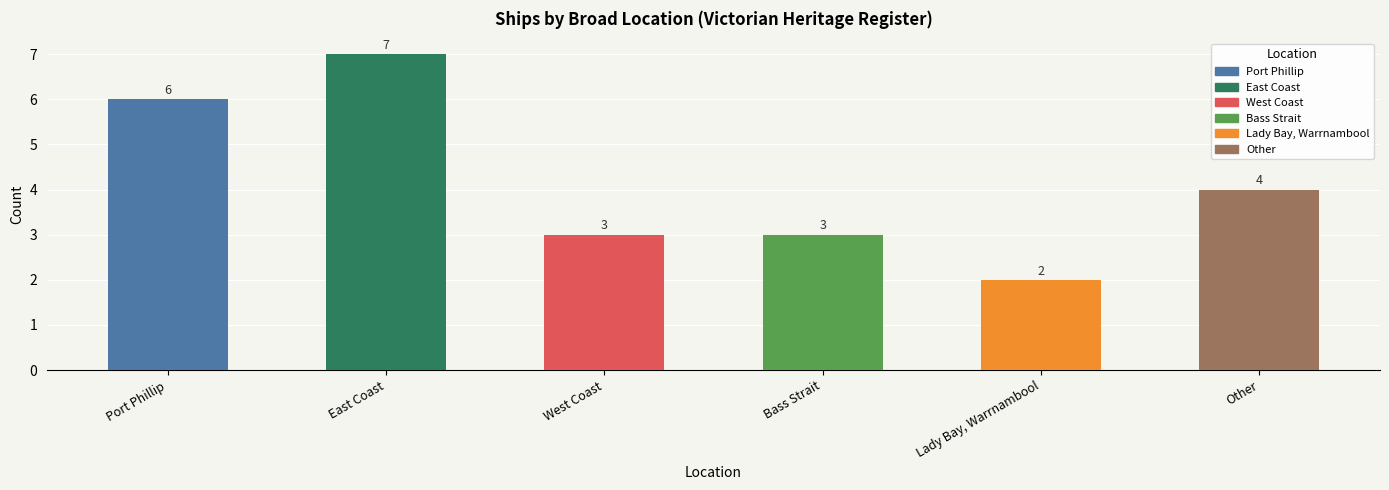

What position from the right is Port Phillip?

6